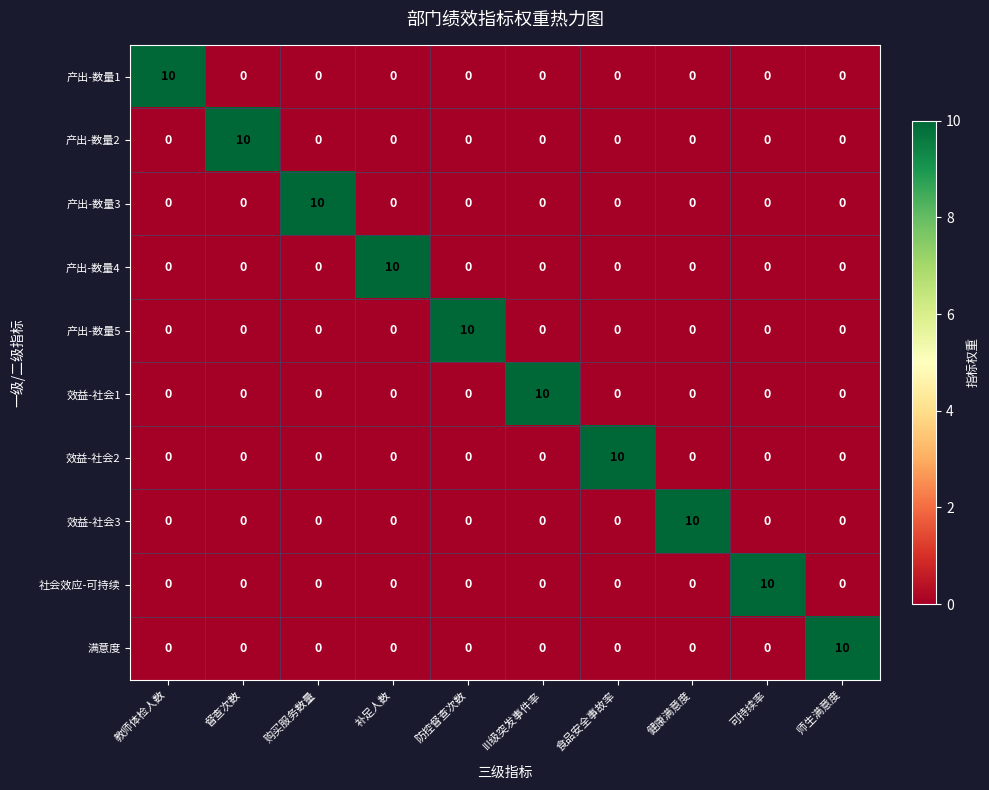

What is the total value across all series at 防控督查次数?

10